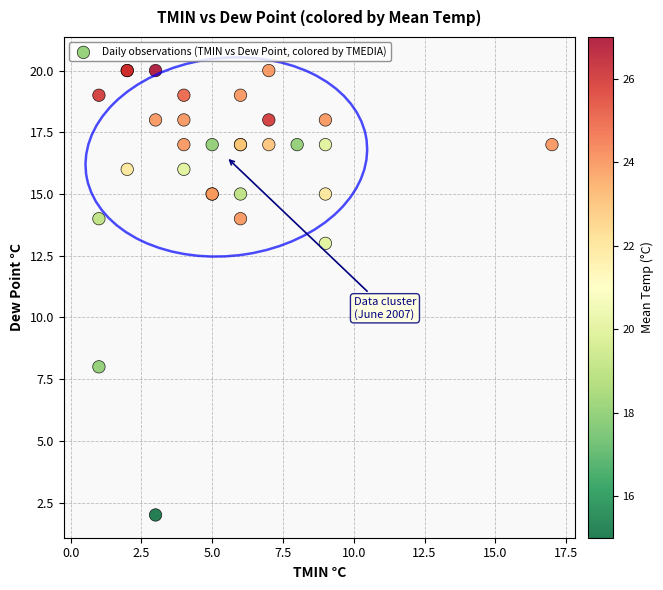

What Y value in the scatter plot is closest to 11?

13